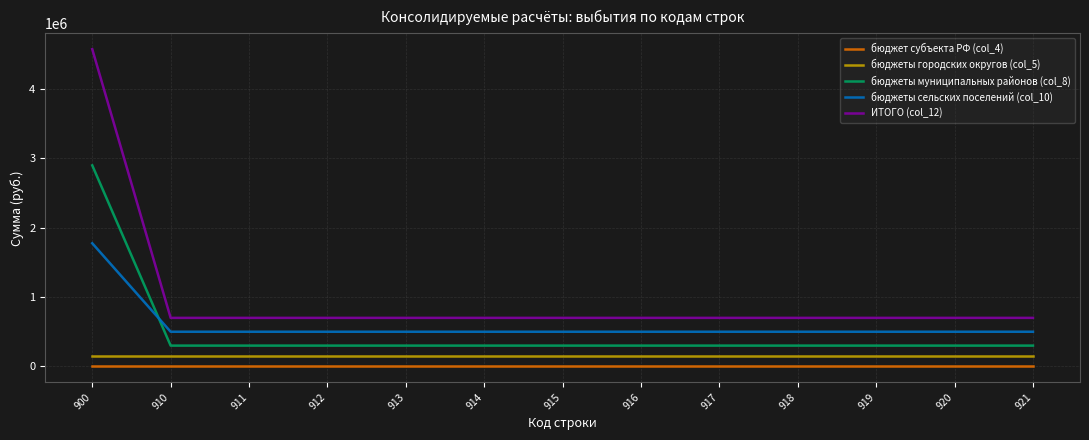

The бюджеты сельских поселений (col_10) series shows 500000.0 at 913. True or false?

True